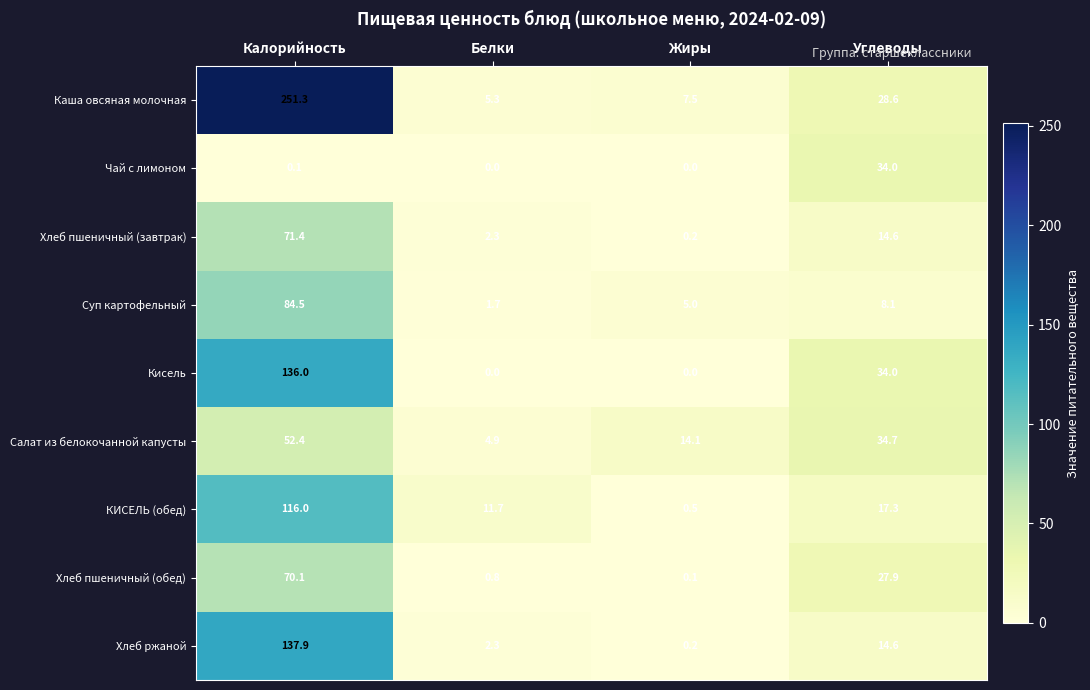

True or false: Хлеб пшеничный (обед) has a value of 0.1 at Жиры.

True